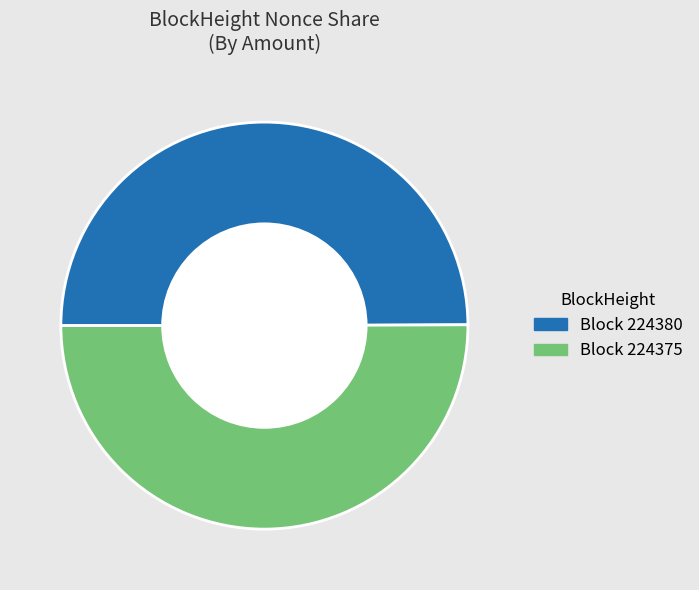

Does any single category account for the majority?

Yes